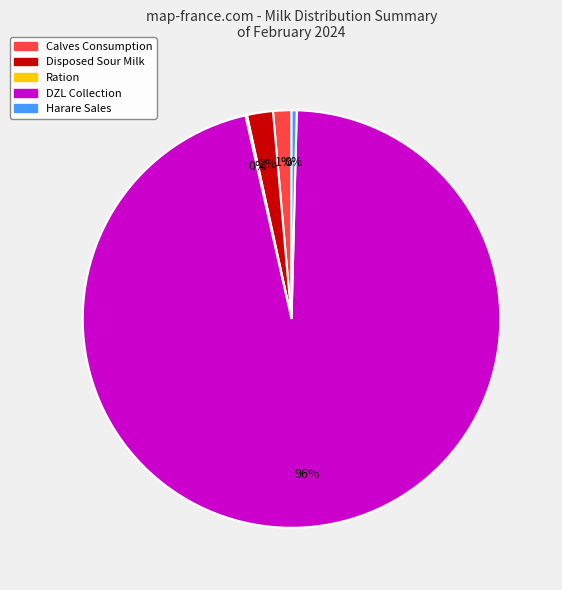

Do Calves Consumption and Harare Sales together represent more than half of the pie?

No